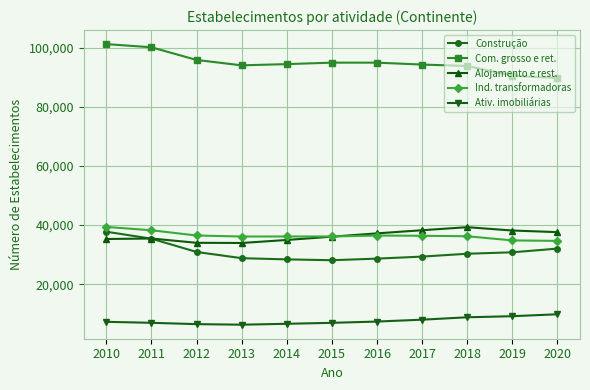

What is the sum of all Alojamento e rest. values?

400501